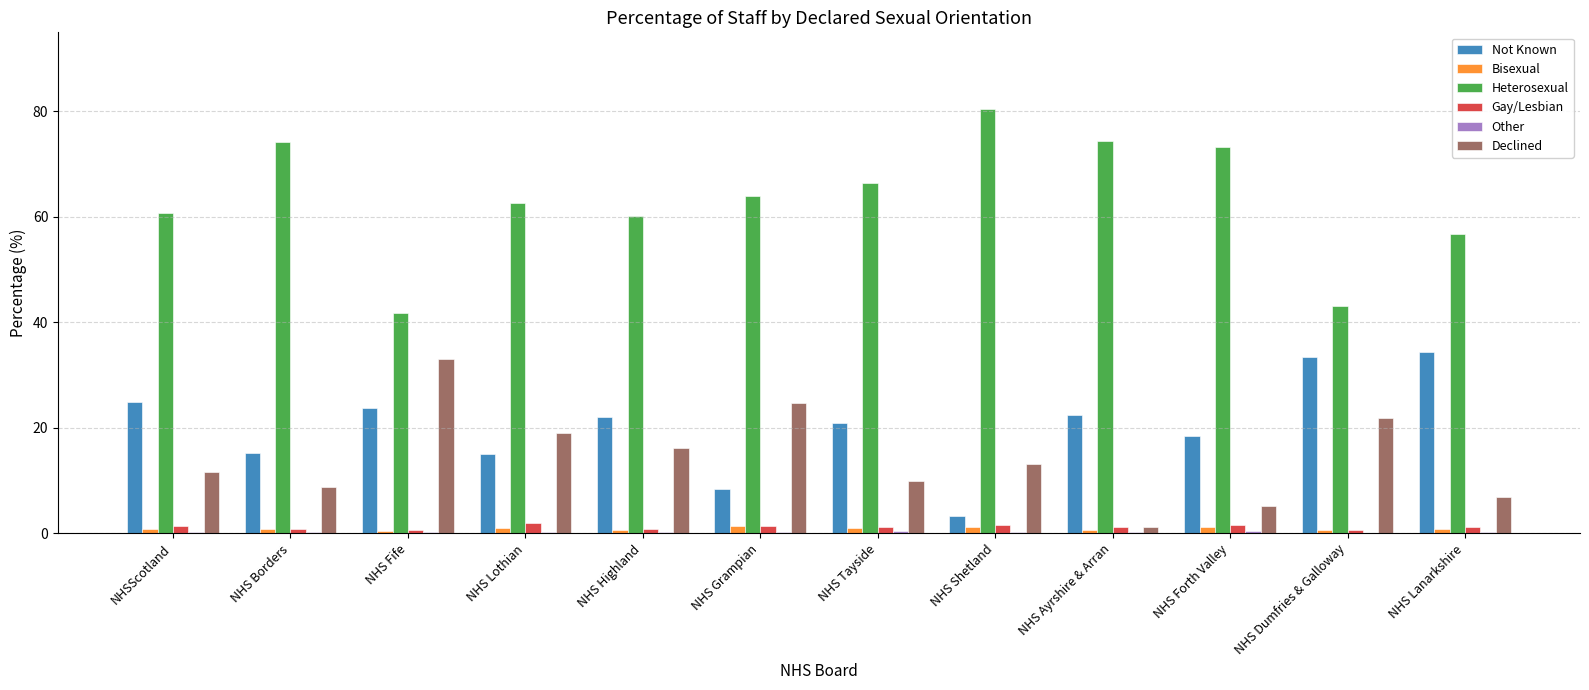

Is it true that Heterosexual equals 23.3 at NHS Fife?

False